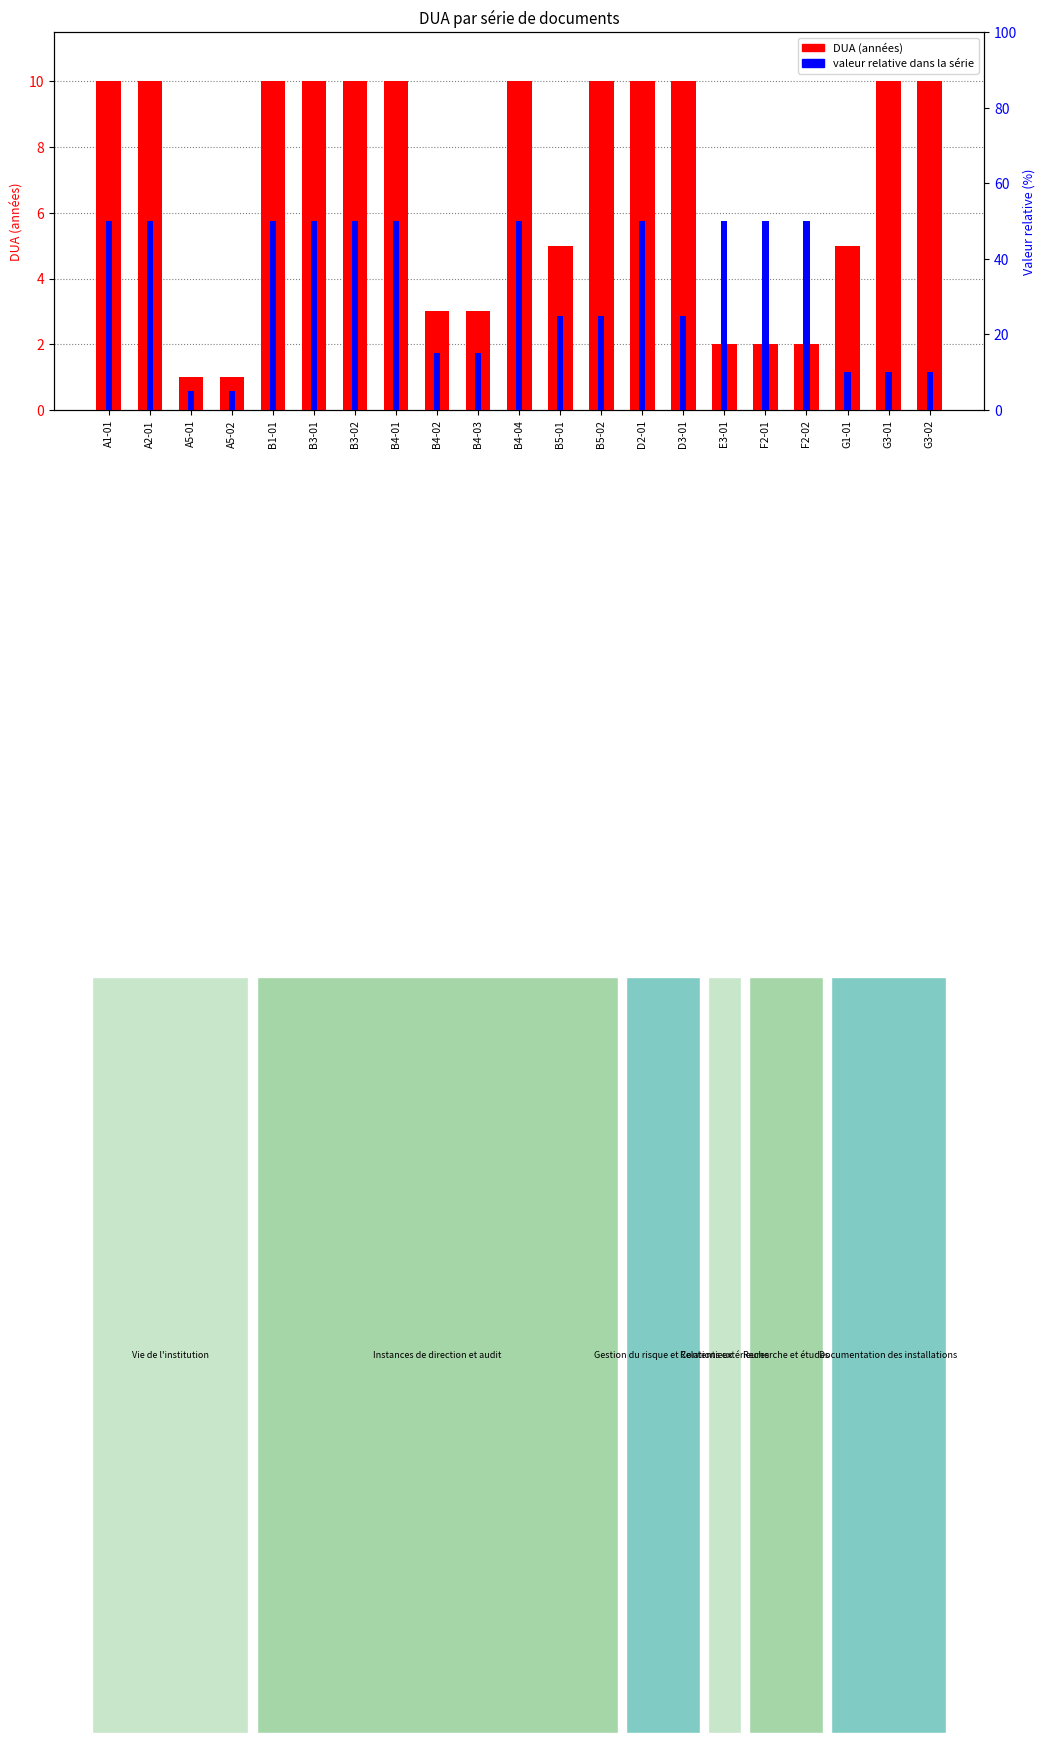

Reading left to right, what are all the values shown in this chart?

DUA (années): 10	10	1	1	10	10	10	10	3	3	10	5	10	10	10	2	2	2	5	10	10
valeur relative dans la série: 50	50	5	5	50	50	50	50	15	15	50	25	25	50	25	50	50	50	10	10	10